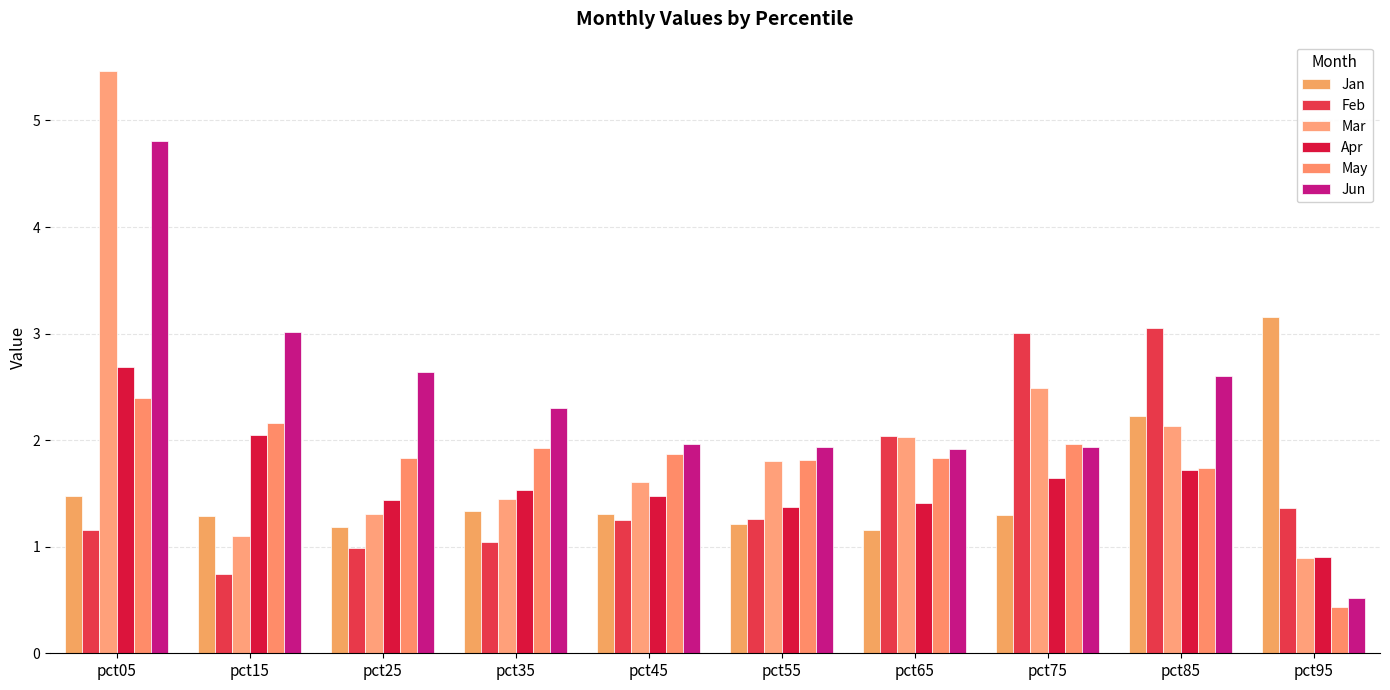

What is the value of the May bar at the 10th from the left?

0.4